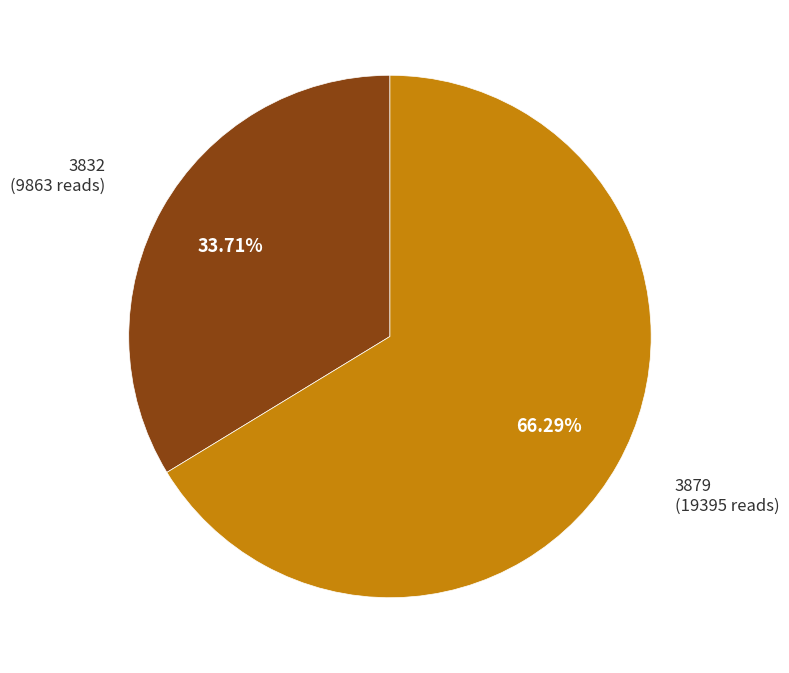

How many segments does this pie chart have?

2